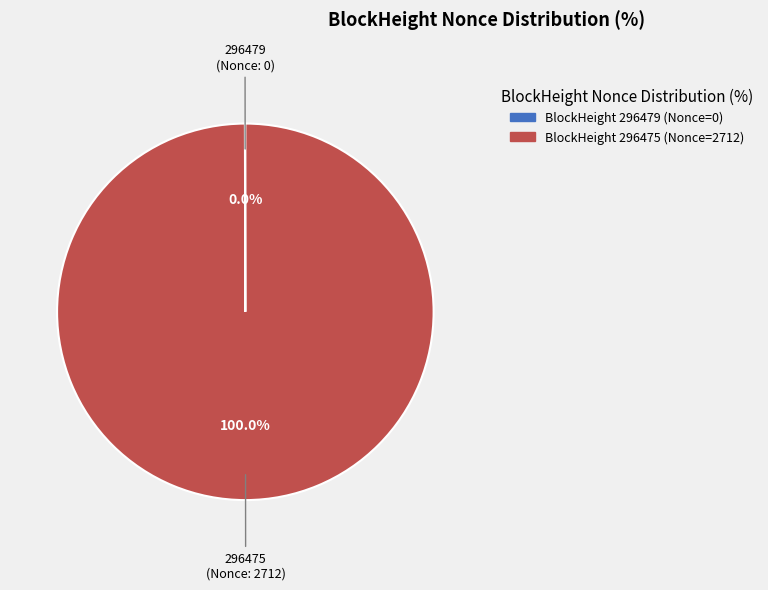

Is there any slice that represents more than half of the pie?

Yes